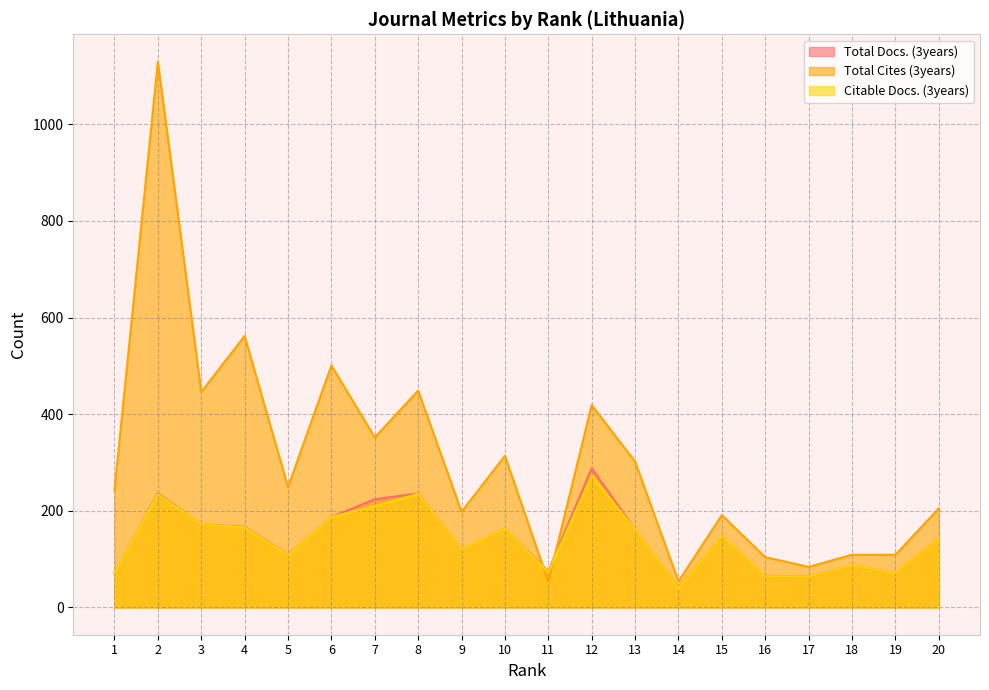

In Citable Docs. (3years), how many points are higher than both neighbors (excluding endpoints)?

6